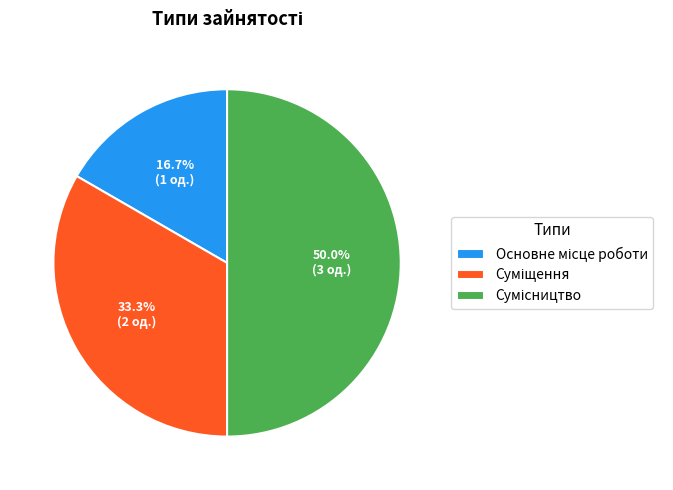

Is Сумісництво the majority of the pie?

No